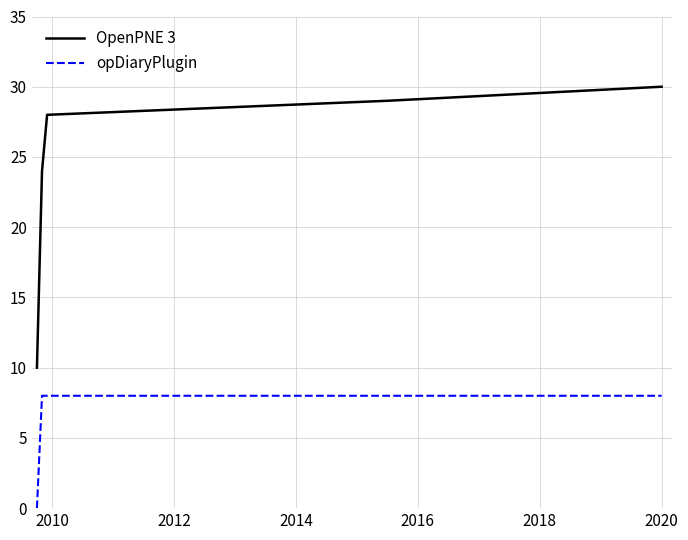

Does the chart display data point markers on the line(s)?

No